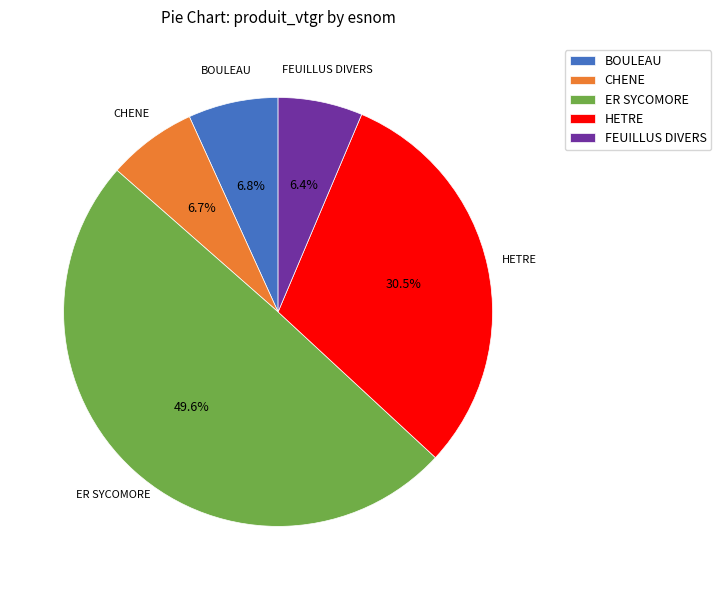

To the nearest percent, what is the average slice percentage?

20%